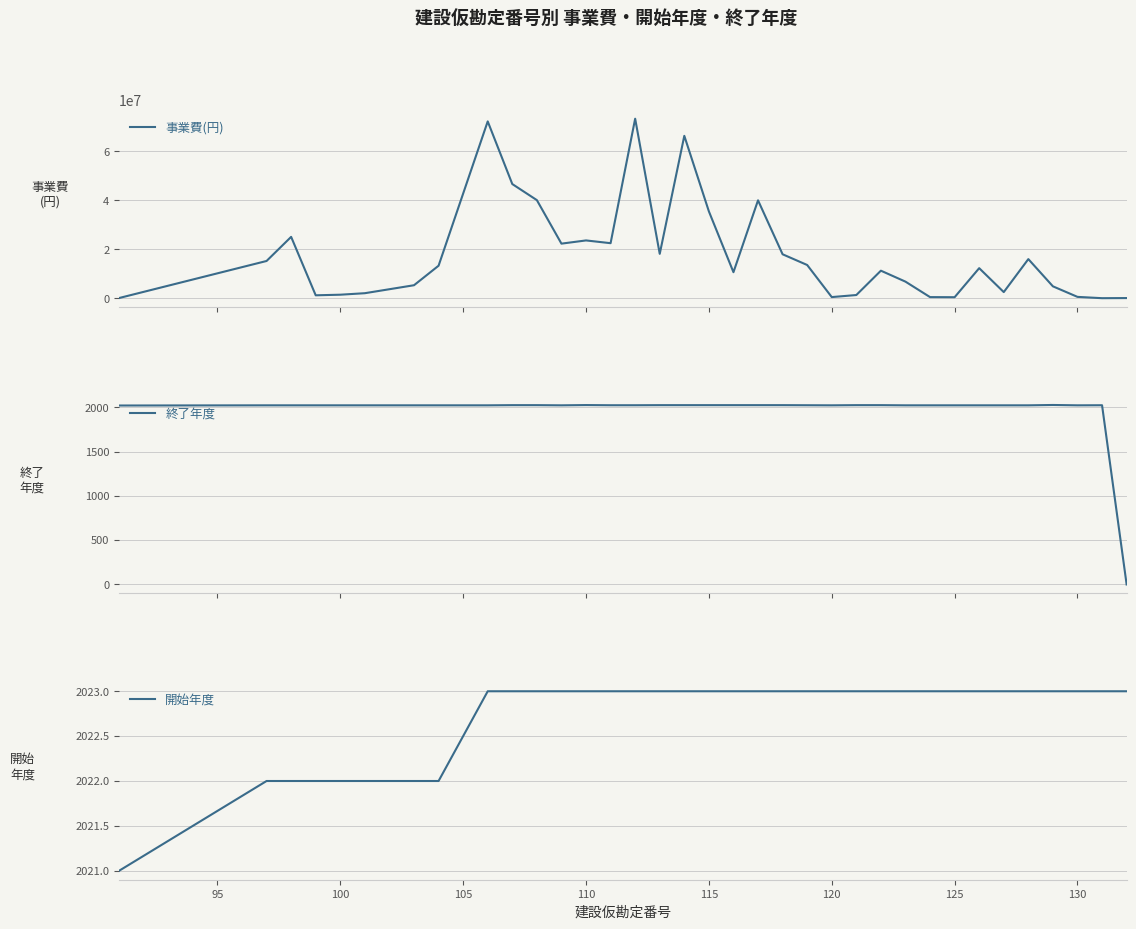

True or false: 開始年度 has a value of 2023 at 120.

True